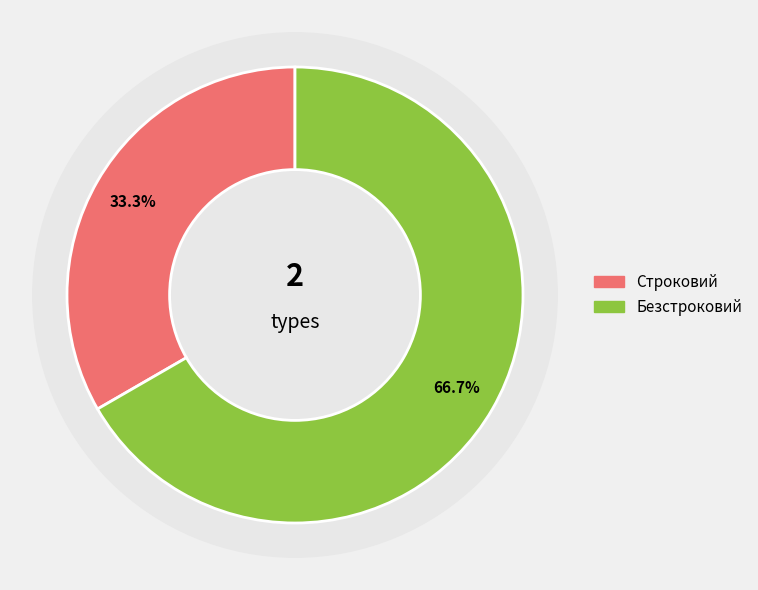

To the nearest percent, what is the combined percentage of Строковий and Безстроковий?

100%